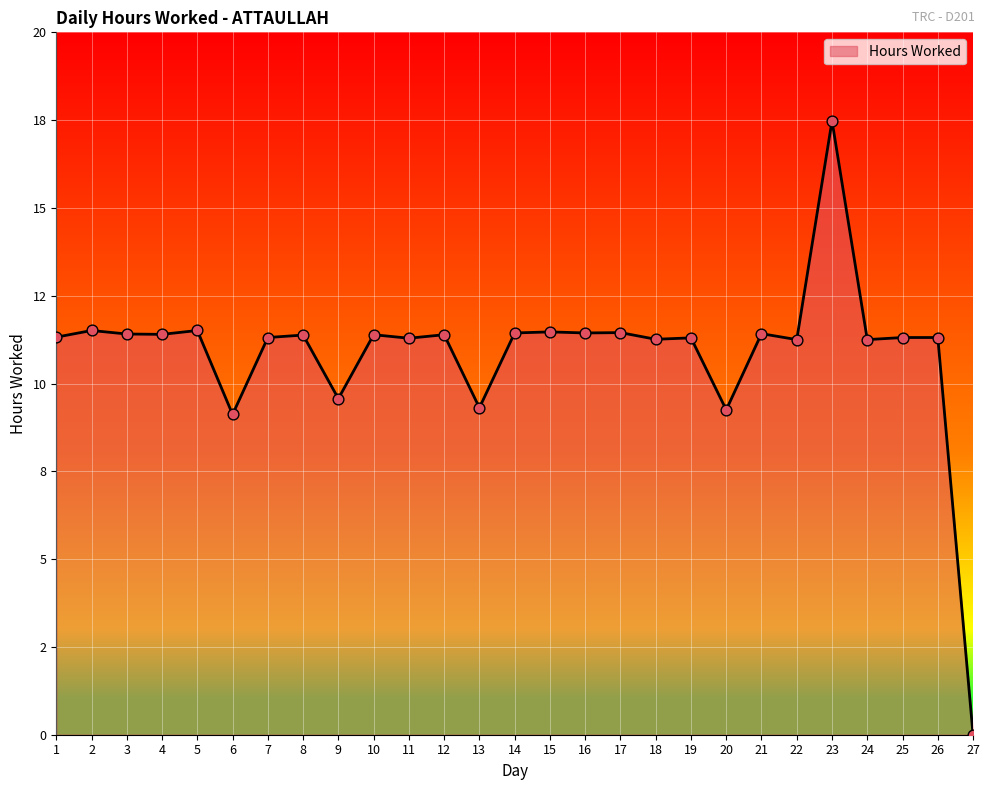

Between 1 and 11, which is larger?

1